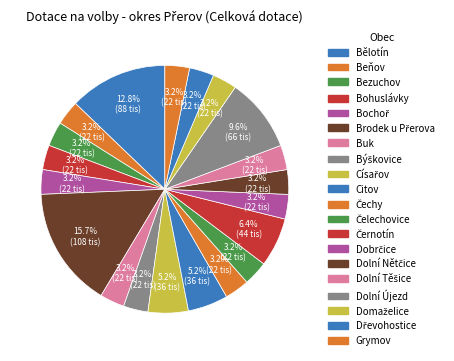

Is the sum of Čechy and Bezuchov greater than half?

No